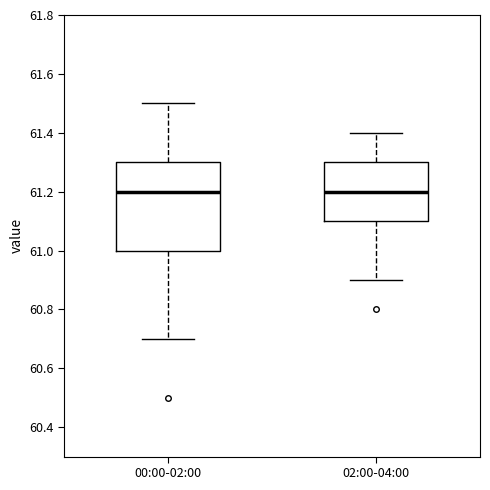

Reading left to right, transcribe this box plot: for each box, give where its median line is, the range the box spans, and where its two whiskers end, as read against the y-axis. The values are not printed on the chart, so give them approximately, as read against the axis.

00:00-02:00: median 61.2, box 61.0 to 61.3, whiskers 60.7 to 61.5
02:00-04:00: median 61.2, box 61.1 to 61.3, whiskers 60.9 to 61.4